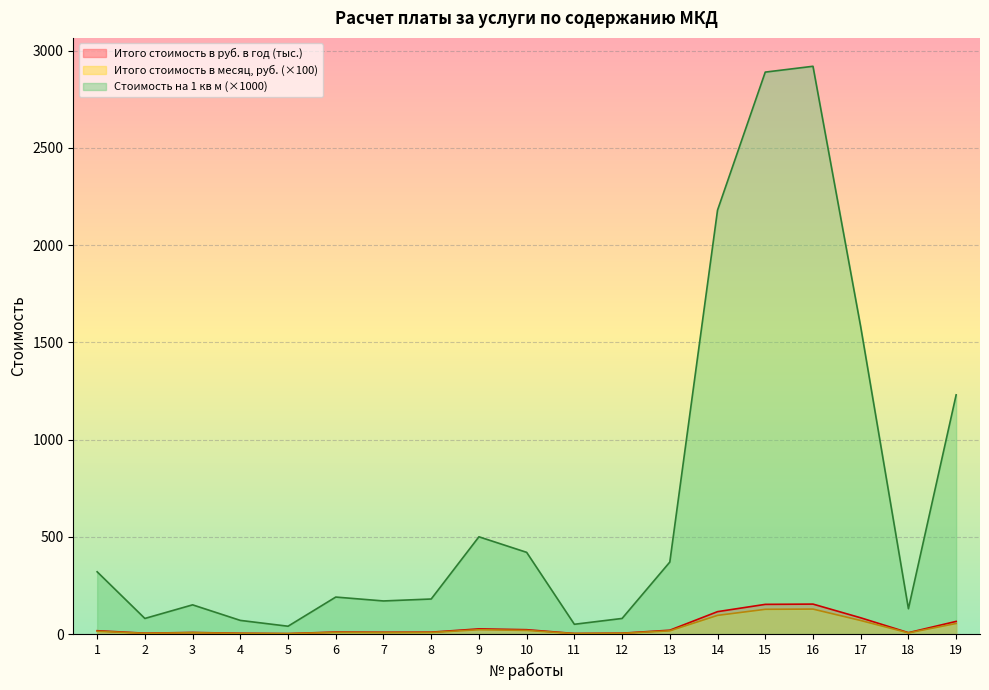

The Итого стоимость в месяц, руб. series shows 7.9 at 8. True or false?

True